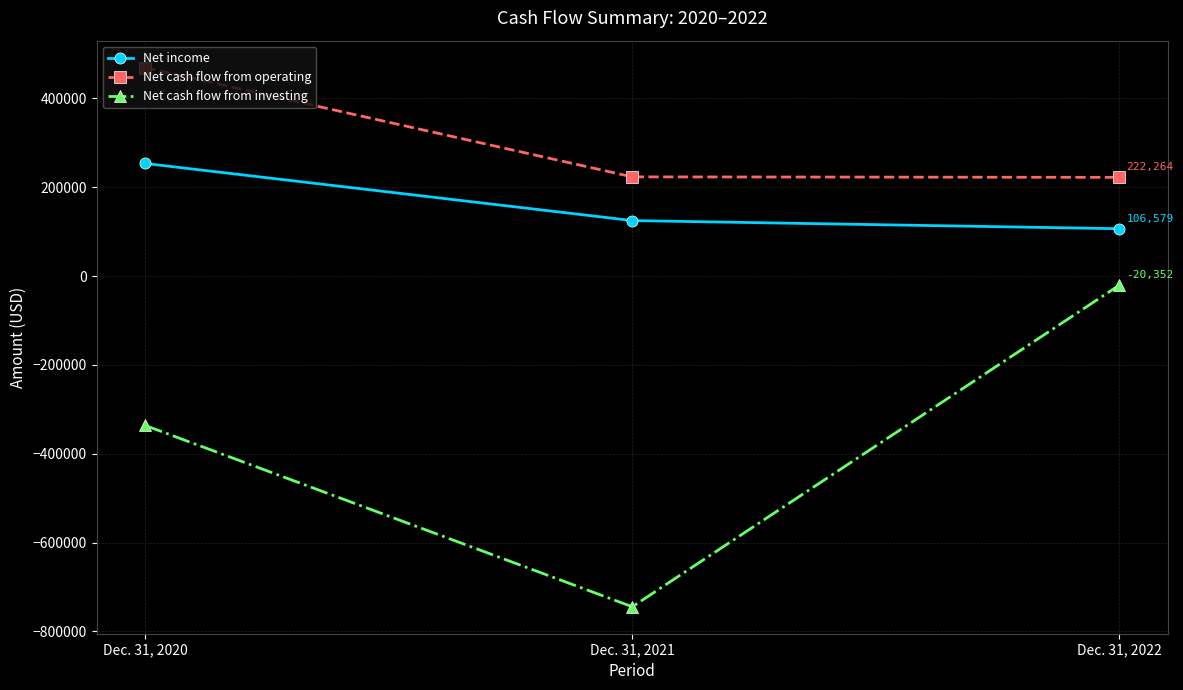

At Dec. 31, 2020, list the series in order from largest to smallest.

Net cash flow from operating, Net income, Net cash flow from investing